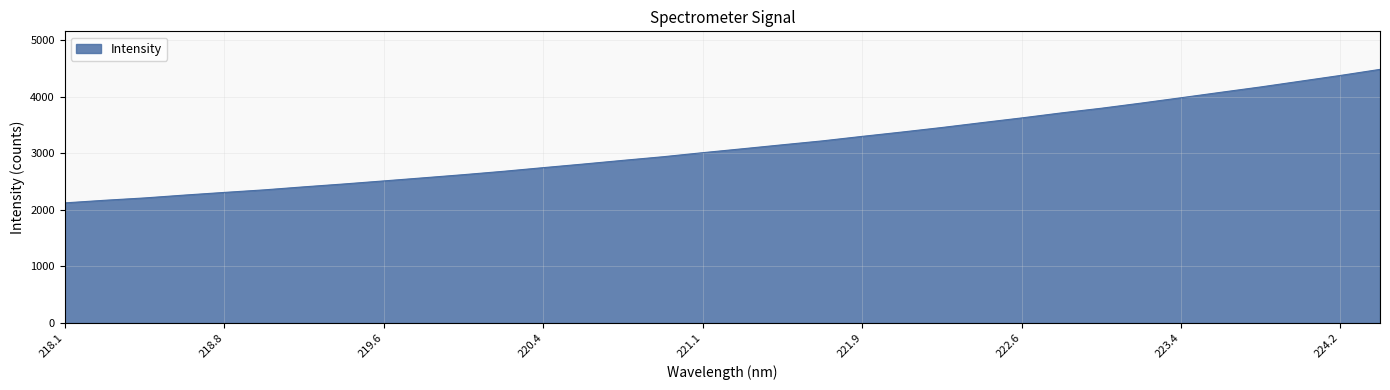

What is the greatest value displayed?

4481.3